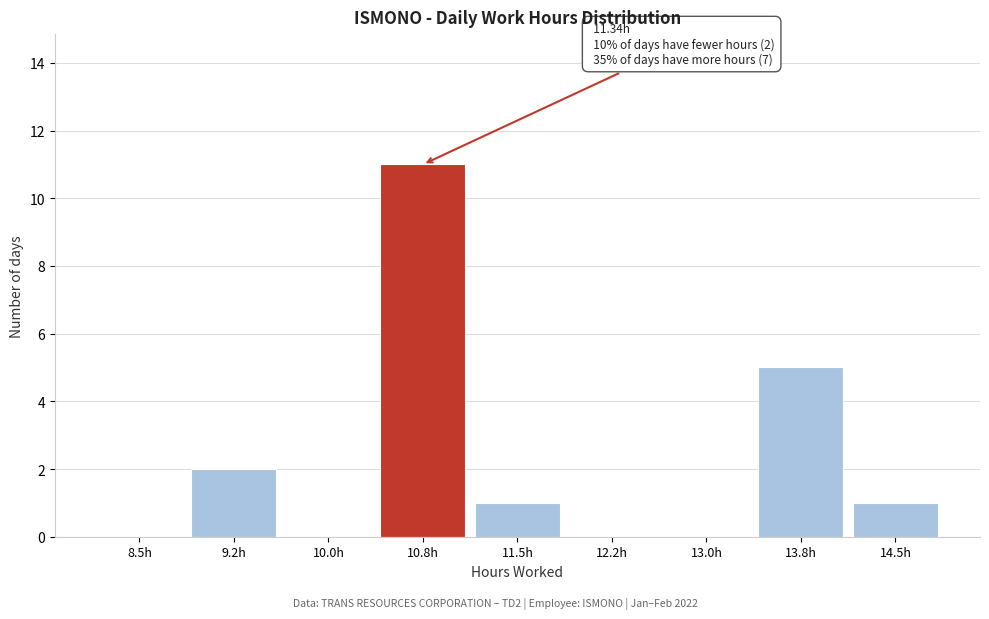

Reading left to right, extract all data points from this chart.

8.5h=0	9.2h=2	10.0h=0	10.8h=11	11.5h=1	12.2h=0	13.0h=0	13.8h=5	14.5h=1